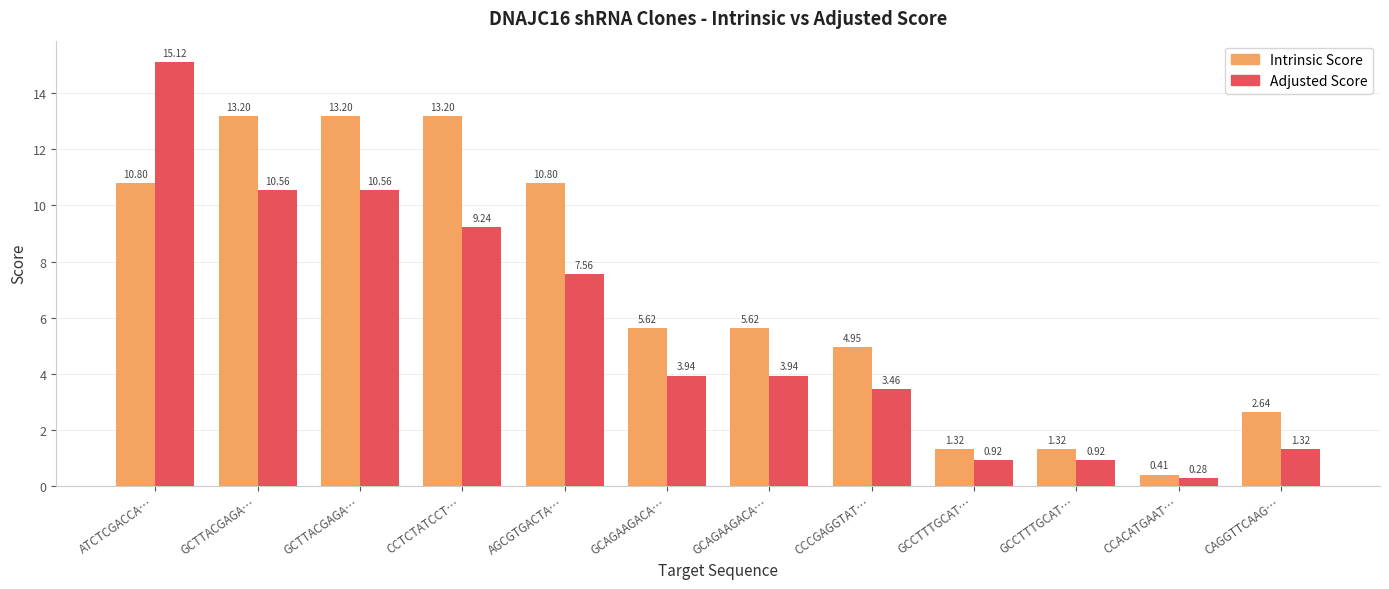

Reading left to right, transcribe all the data shown in this chart.

Intrinsic Score: ATCTCGACCA…=10.8	GCTTACGAGA…=13.2	GCTTACGAGA…=13.2	CCTCTATCCT…=13.2	AGCGTGACTA…=10.8	GCAGAAGACA…=5.6	GCAGAAGACA…=5.6	CCCGAGGTAT…=5.0	GCCTTTGCAT…=1.3	GCCTTTGCAT…=1.3	CCACATGAAT…=0.4	CAGGTTCAAG…=2.6
Adjusted Score: ATCTCGACCA…=15.1	GCTTACGAGA…=10.6	GCTTACGAGA…=10.6	CCTCTATCCT…=9.2	AGCGTGACTA…=7.6	GCAGAAGACA…=3.9	GCAGAAGACA…=3.9	CCCGAGGTAT…=3.5	GCCTTTGCAT…=0.9	GCCTTTGCAT…=0.9	CCACATGAAT…=0.3	CAGGTTCAAG…=1.3